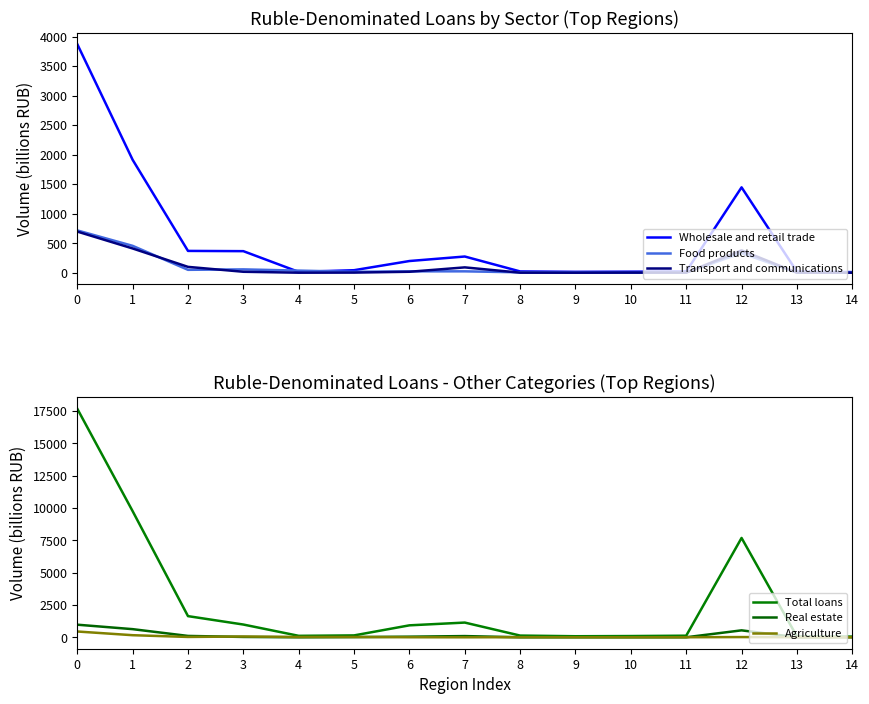

Is the value of Food products at 6 greater than the value of Wholesale and retail trade at 11?

Yes